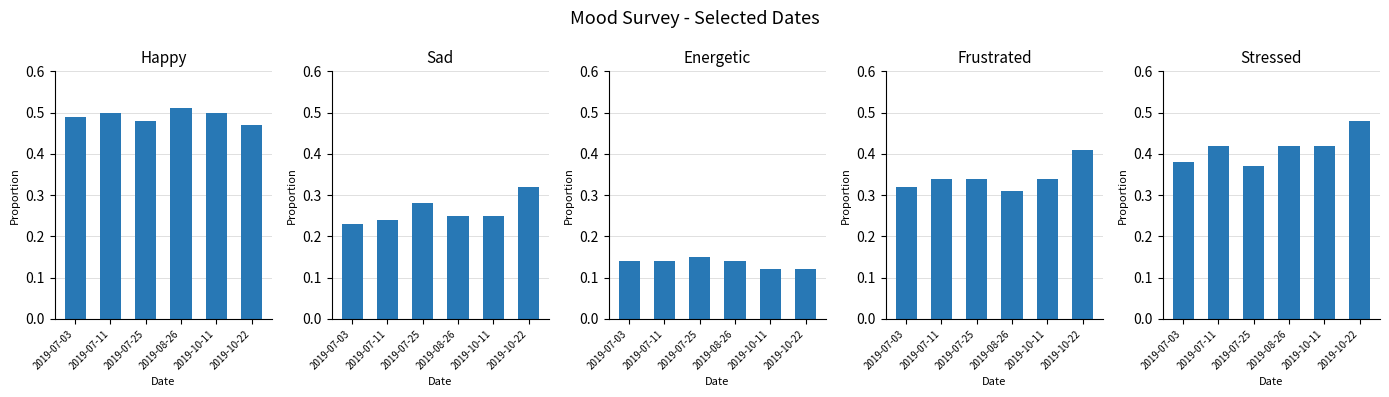

Count the Happy values in the range 0 to 1.

6